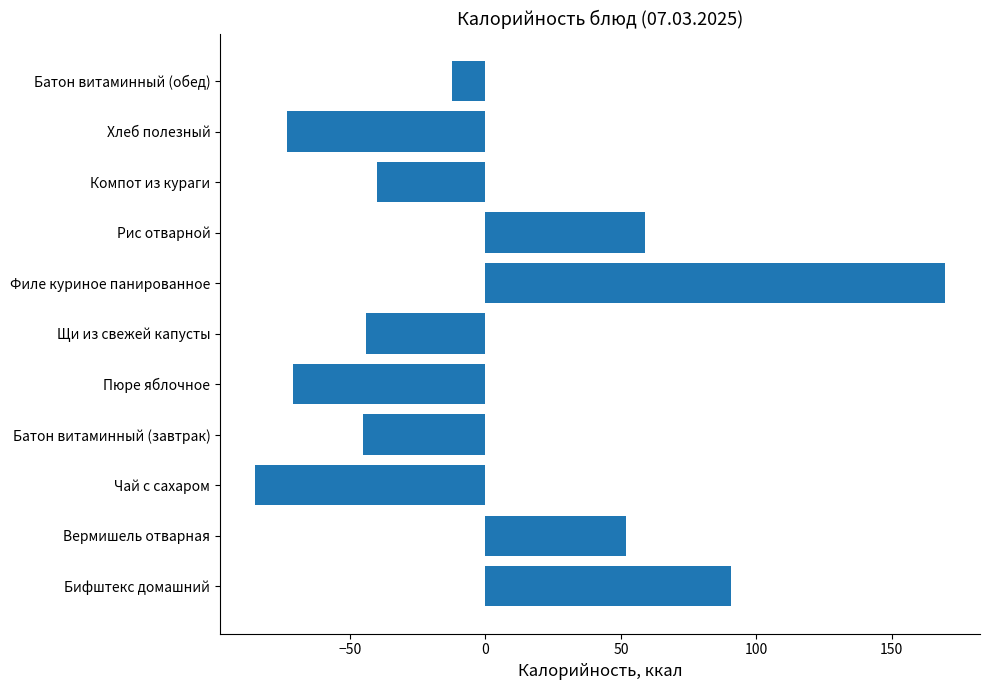

Is it true that the value at Бифштекс домашний is 90.8?

True